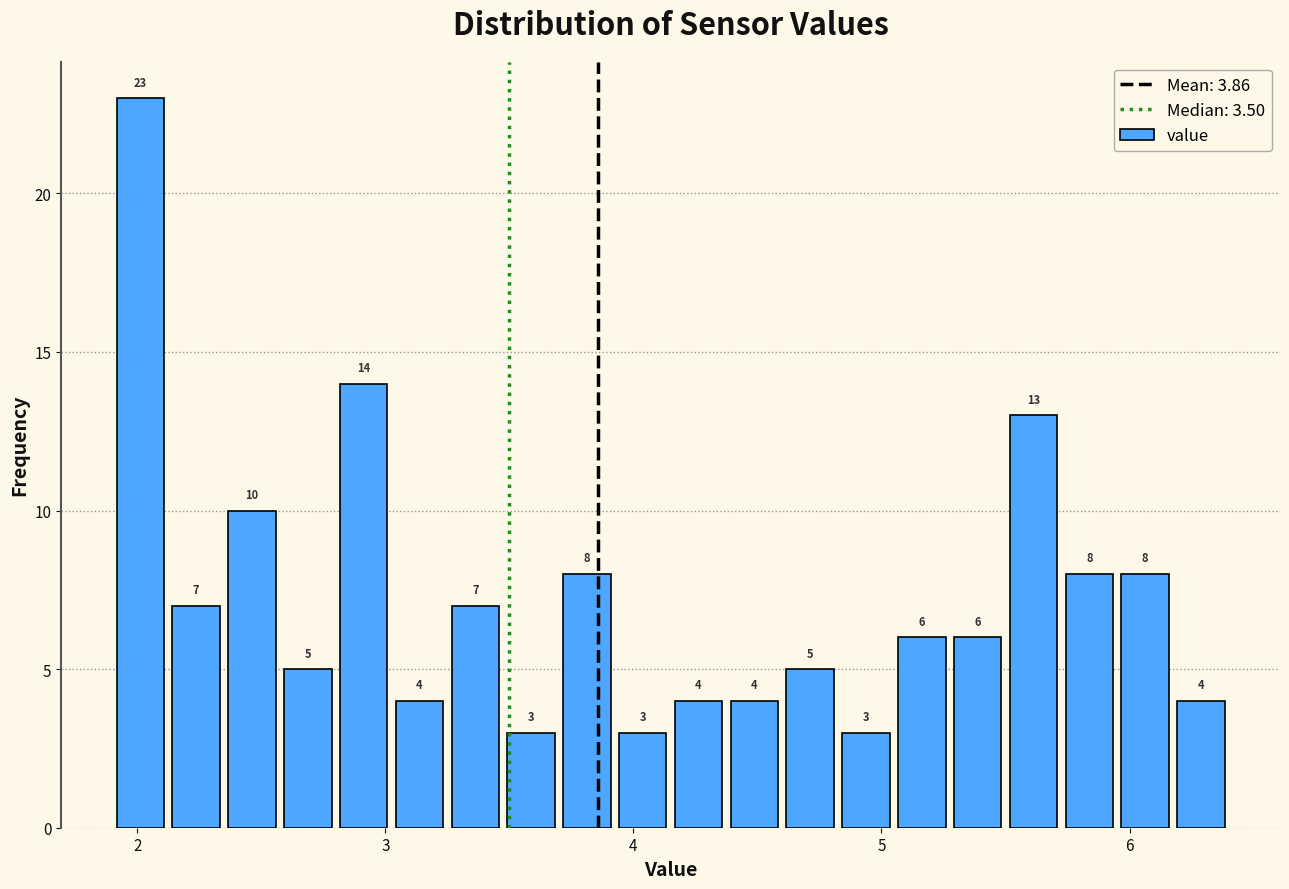

Read against the x-axis, roughly where is the centre of the tallest bar?

2.0